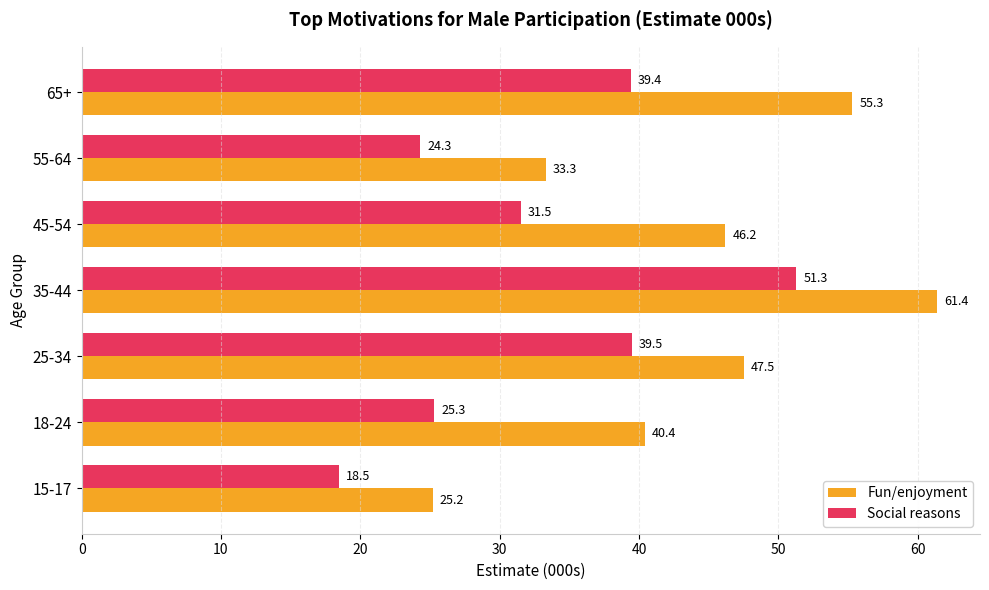

Read the Social reasons value at 15-17.

18.5